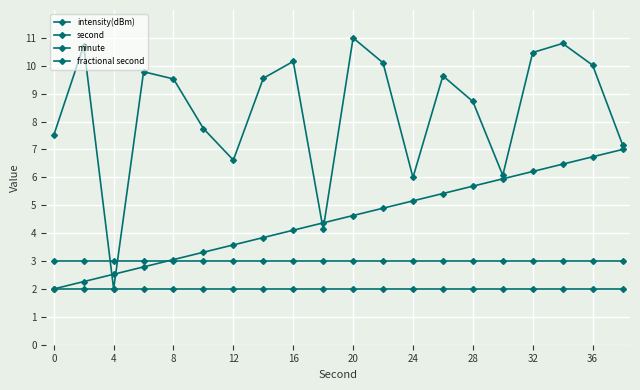

Which series has the largest total across all categories?

intensity(dBm)